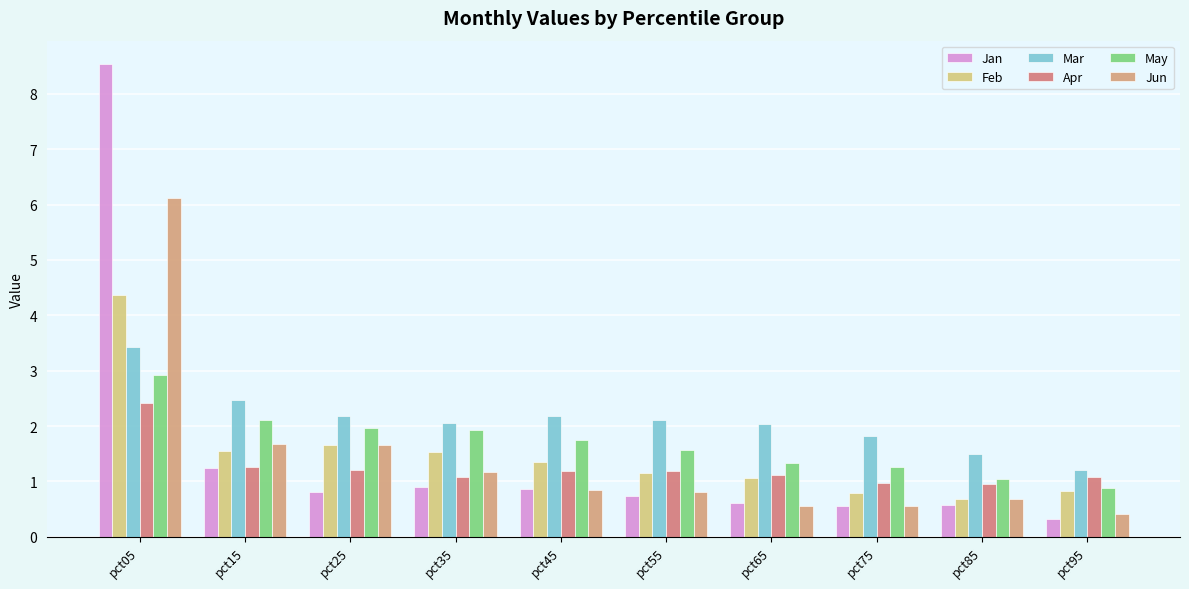

How many bars are there in each group?

6